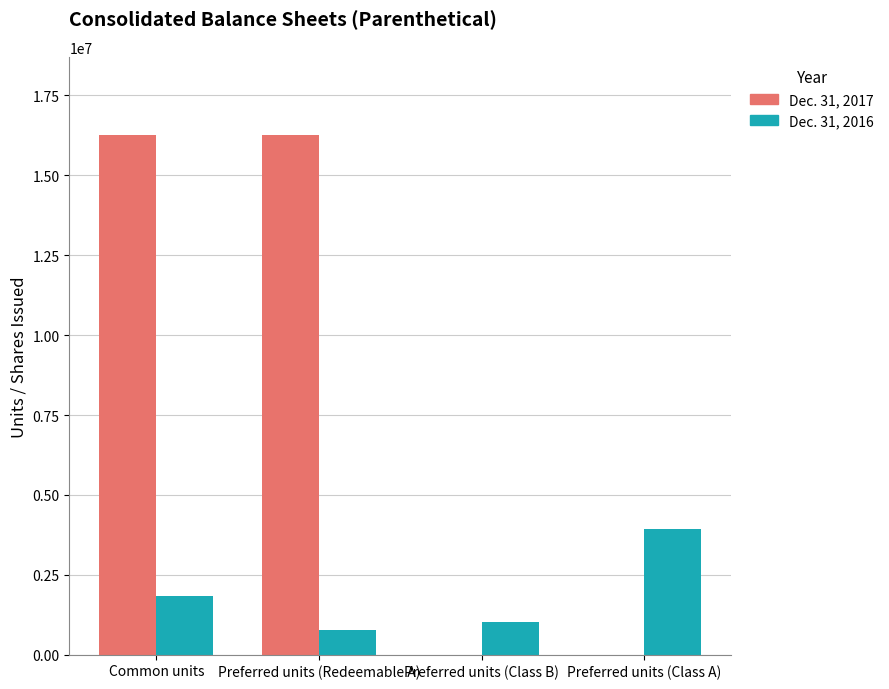

Which series has the largest total across all categories?

Dec. 31, 2017